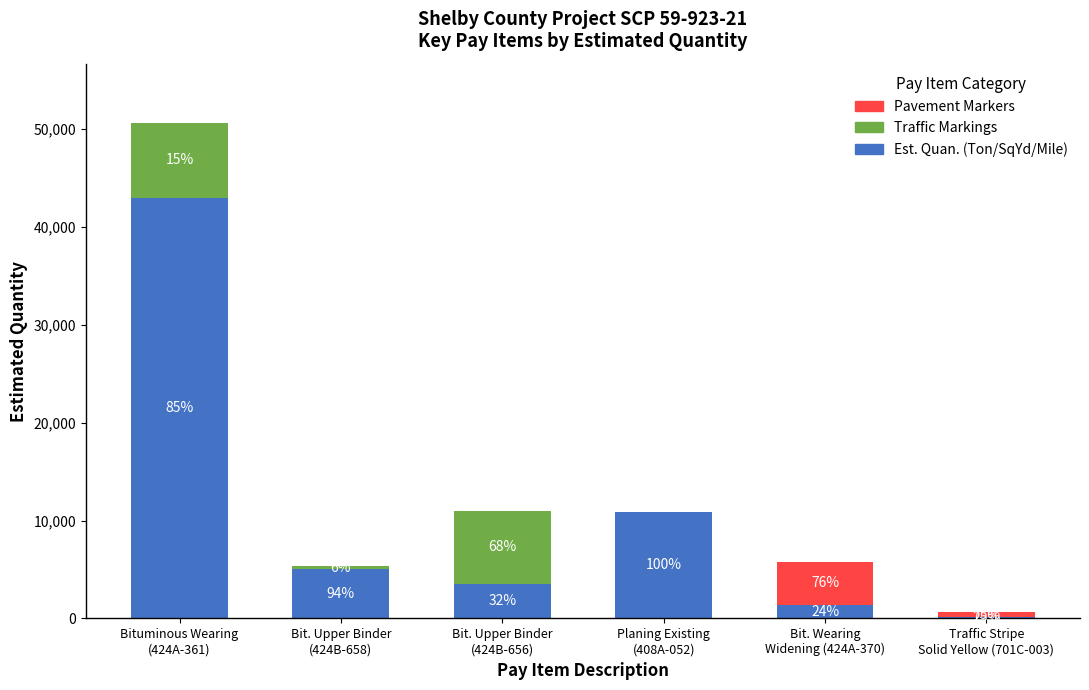

What is the sum of the Est. Quan. (Ton/SqYd/Mile) values at Planing Existing
(408A-052) and Traffic Stripe
Solid Yellow (701C-003)?

11005